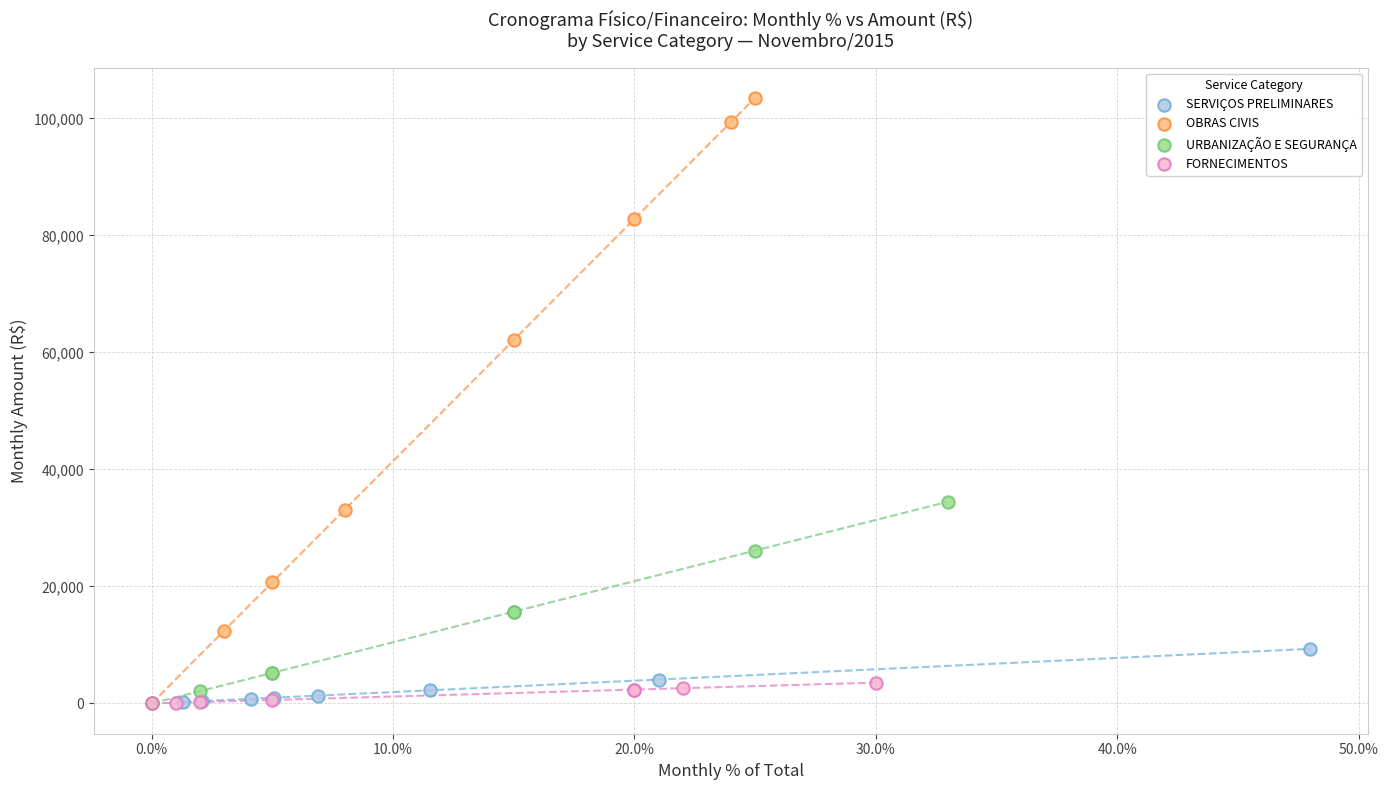

Which series has the largest Y range (max minus min)?

OBRAS CIVIS